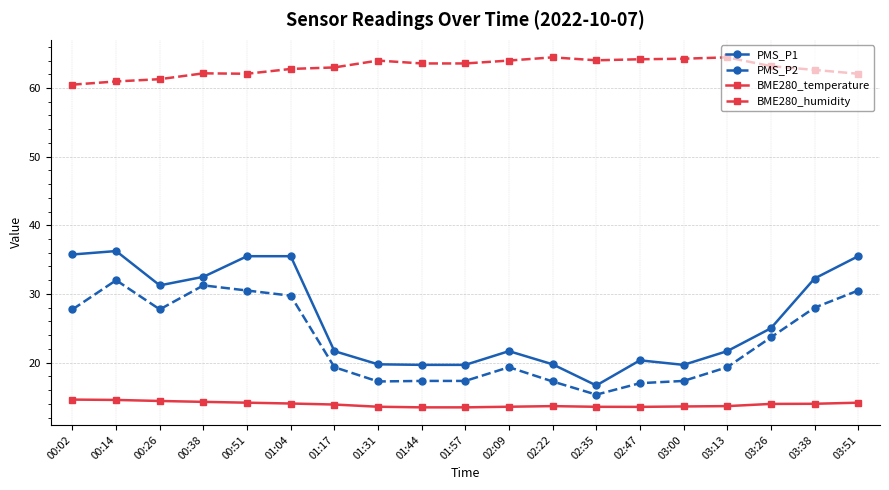

How many lines are shown in the chart?

4